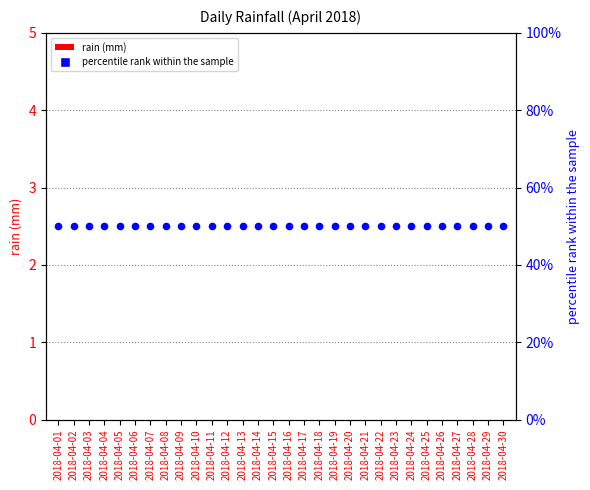

What are all the series names shown in the legend?

rain (mm), percentile rank within the sample